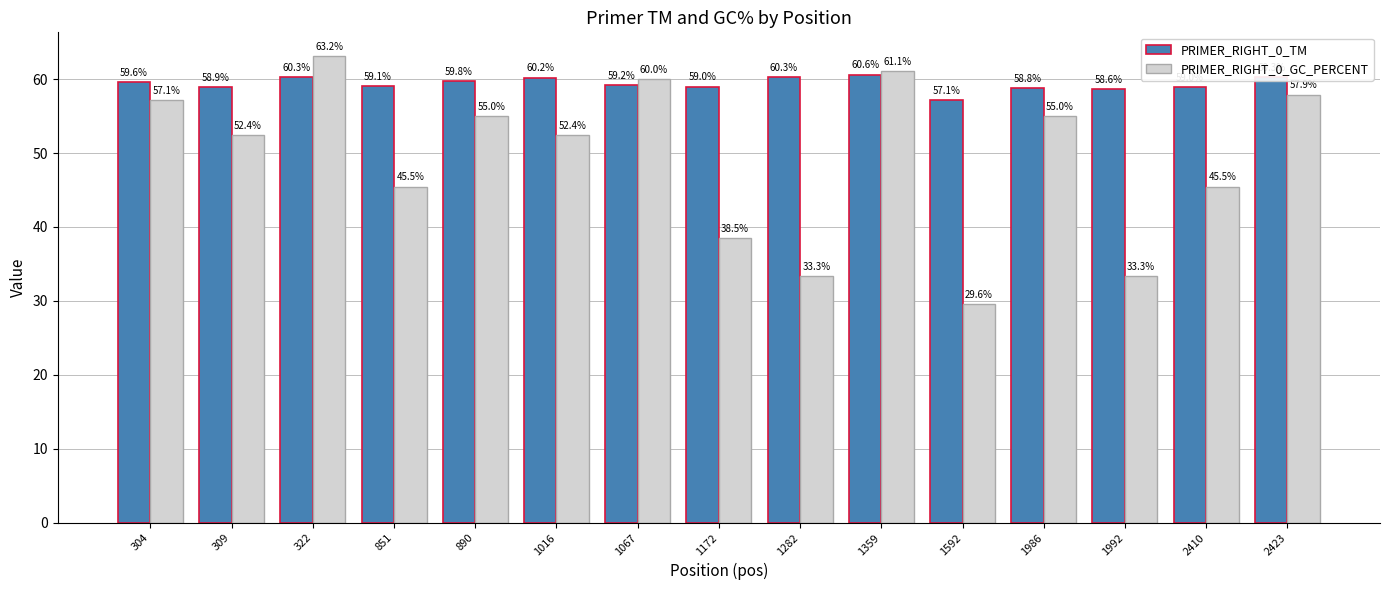

List the series in order of their peak value, lowest first.

PRIMER_RIGHT_0_TM, PRIMER_RIGHT_0_GC_PERCENT